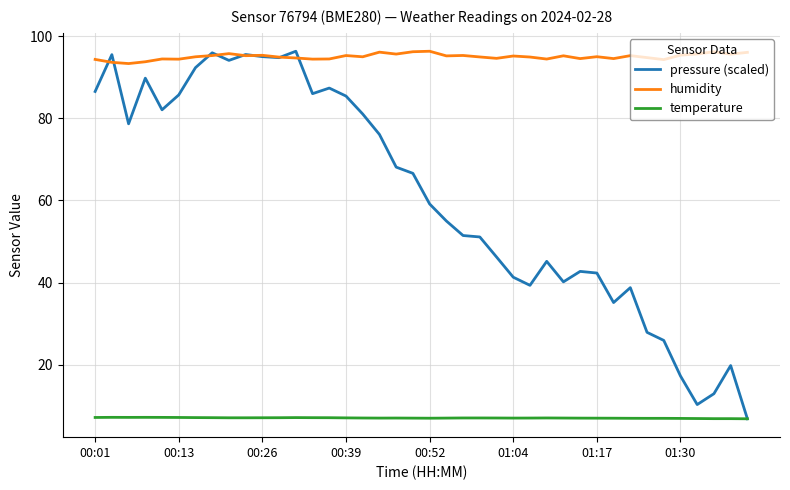

Rank the series by their average value, from lowest to highest.

temperature, pressure (scaled), humidity